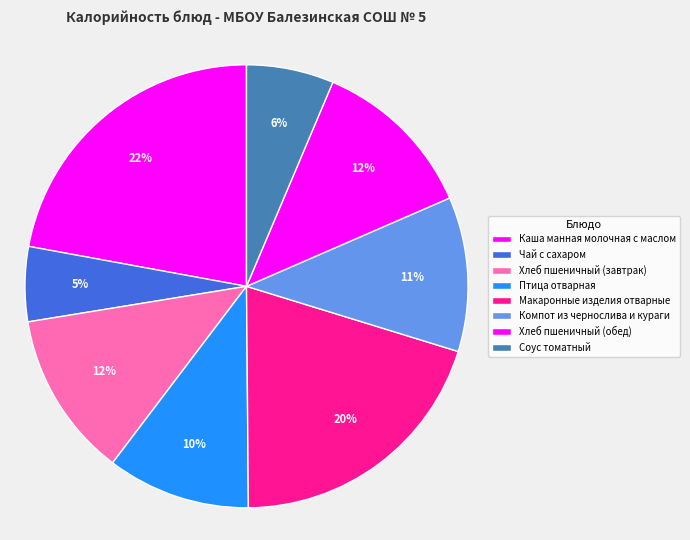

True or false: Чай с сахаром accounts for 17% of the total.

False